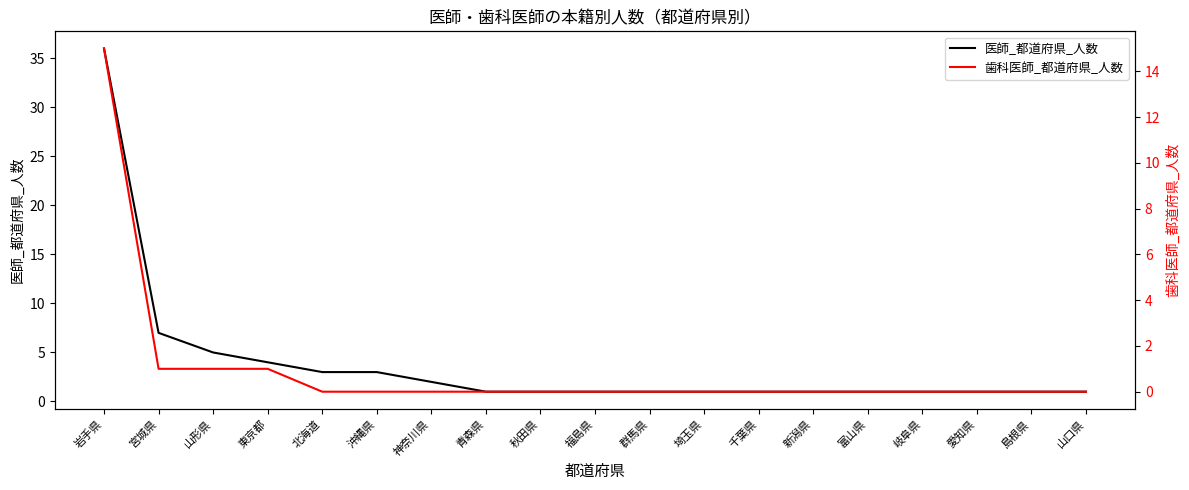

Reading left to right, what are all the values shown in this chart?

医師_都道府県_人数: 36	7	5	4	3	3	2	1	1	1	1	1	1	1	1	1	1	1	1
歯科医師_都道府県_人数: 15	1	1	1	0	0	0	0	0	0	0	0	0	0	0	0	0	0	0